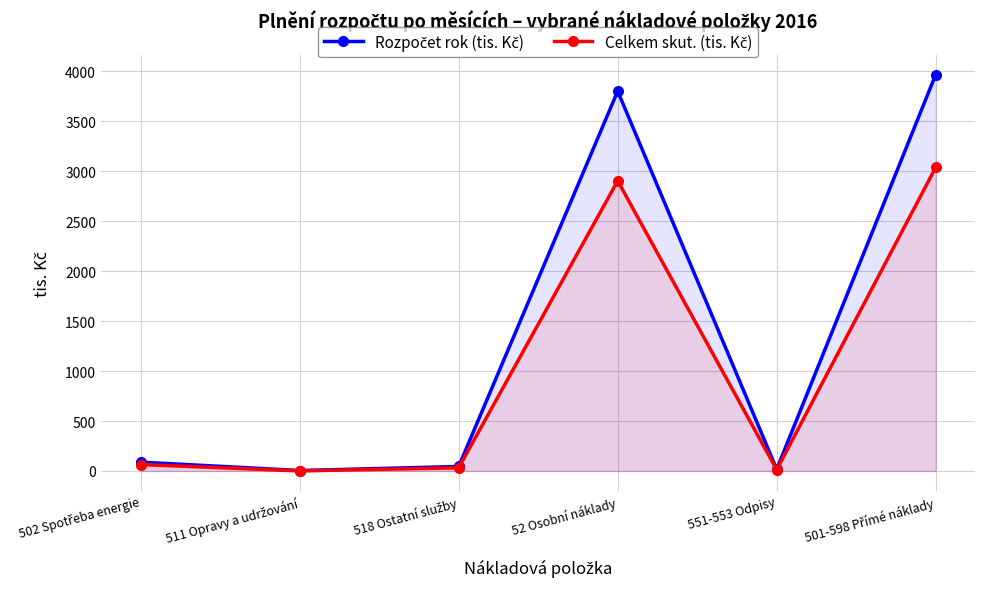

What are all the series names shown in the legend?

Rozpočet rok (tis. Kč), Celkem skut. (tis. Kč)